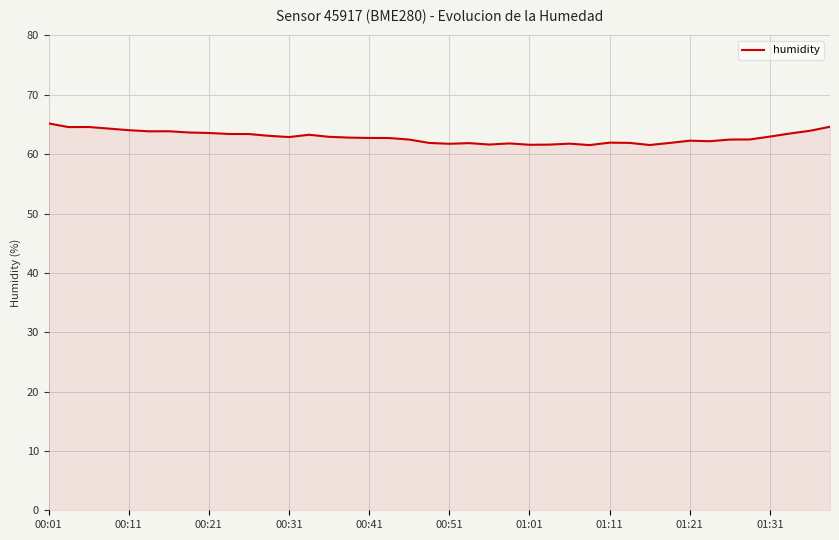

What is the greatest value displayed?

65.2